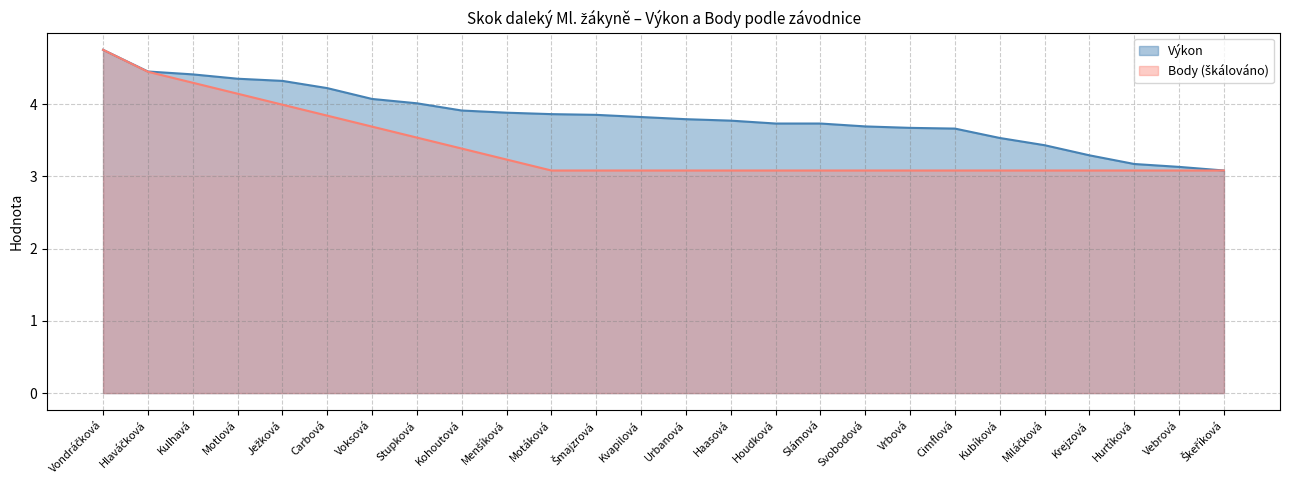

What is the maximum value for Výkon?

4.8